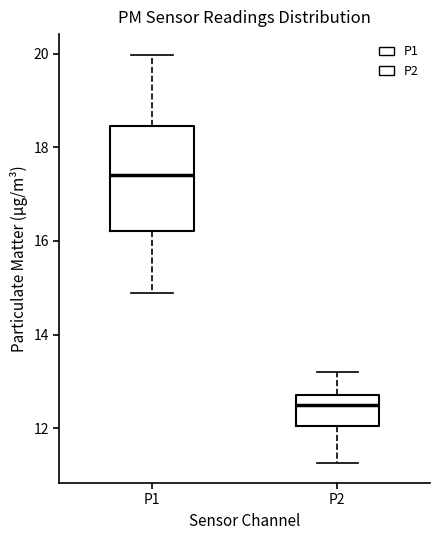

Comparing the boxes themselves (not the whiskers), which one is the tallest?

P1